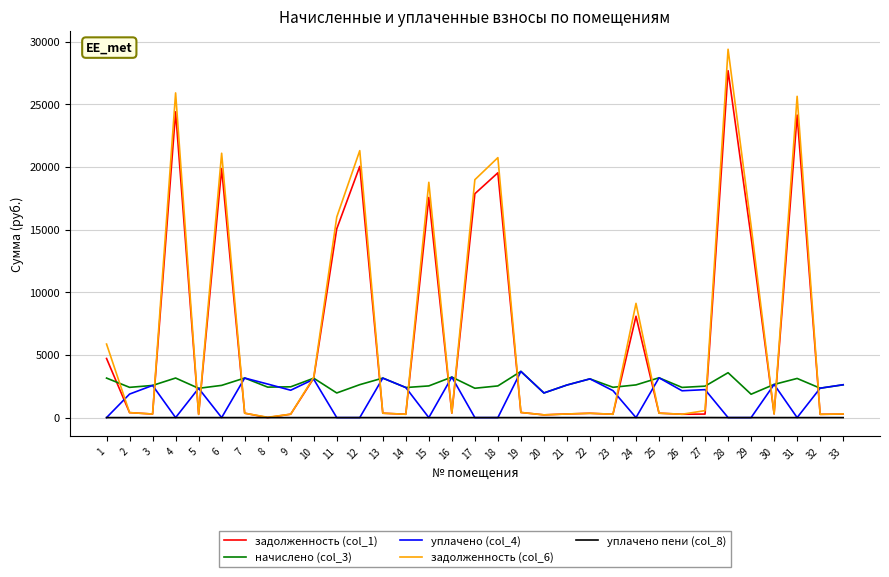

What is the total value across all series at 4?

53466.2